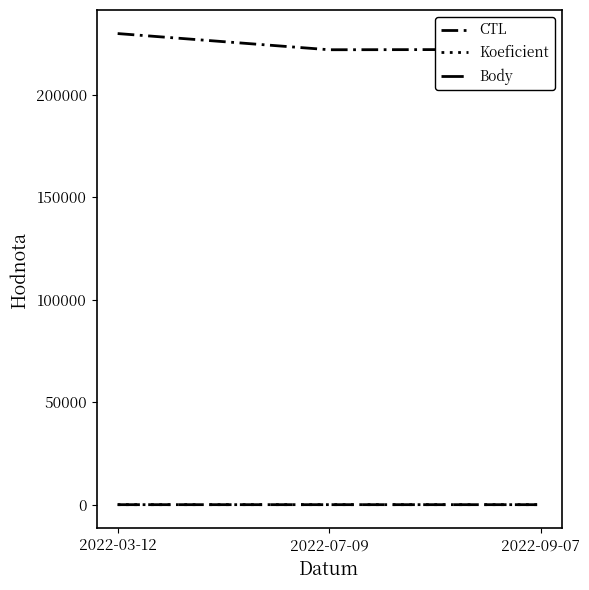

What is the average value of the Koeficient series?

3